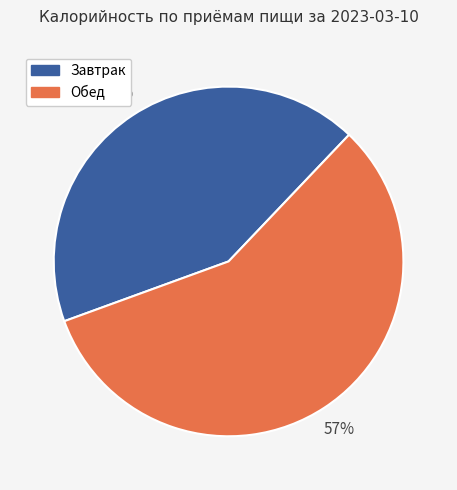

Rank the categories by value from highest to lowest.

Обед, Завтрак